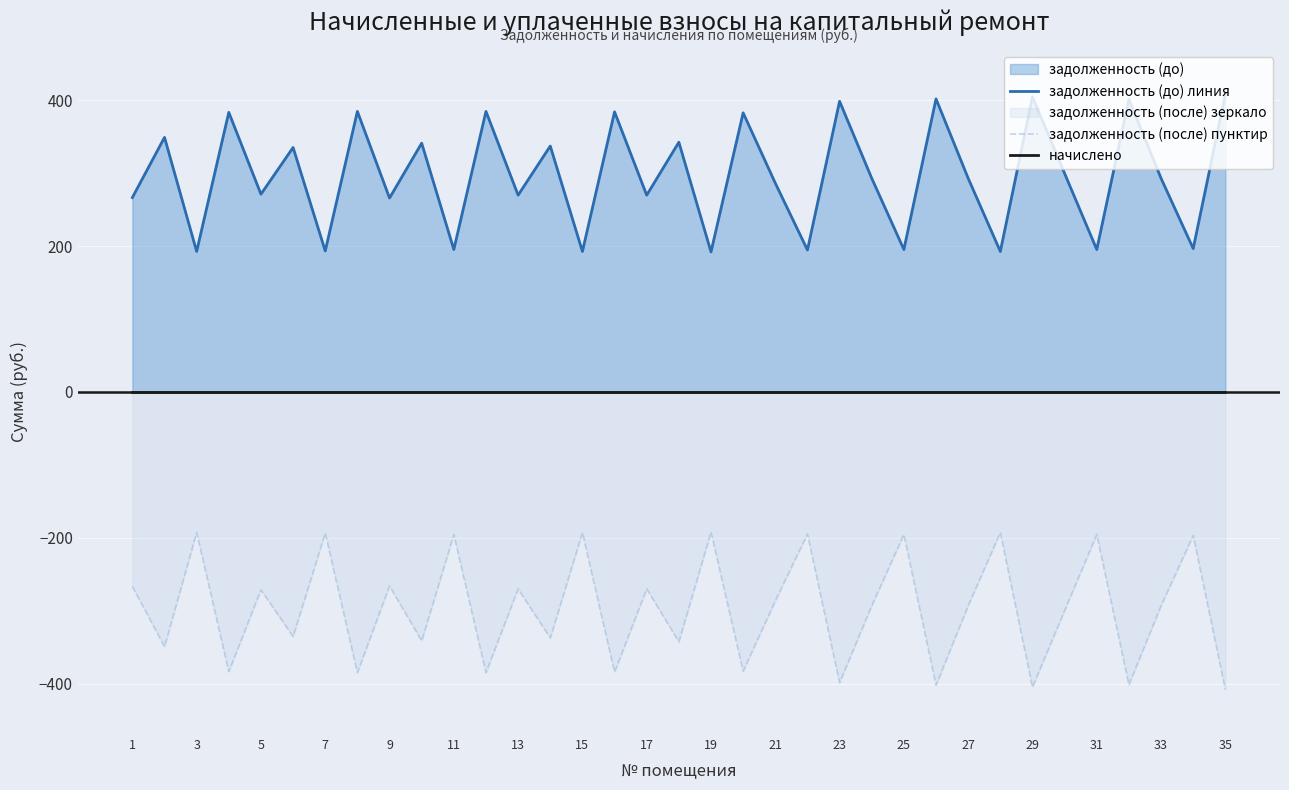

Rank the series by their maximum value, from highest to lowest.

задолженность (до) линия, начислено, задолженность (после) пунктир